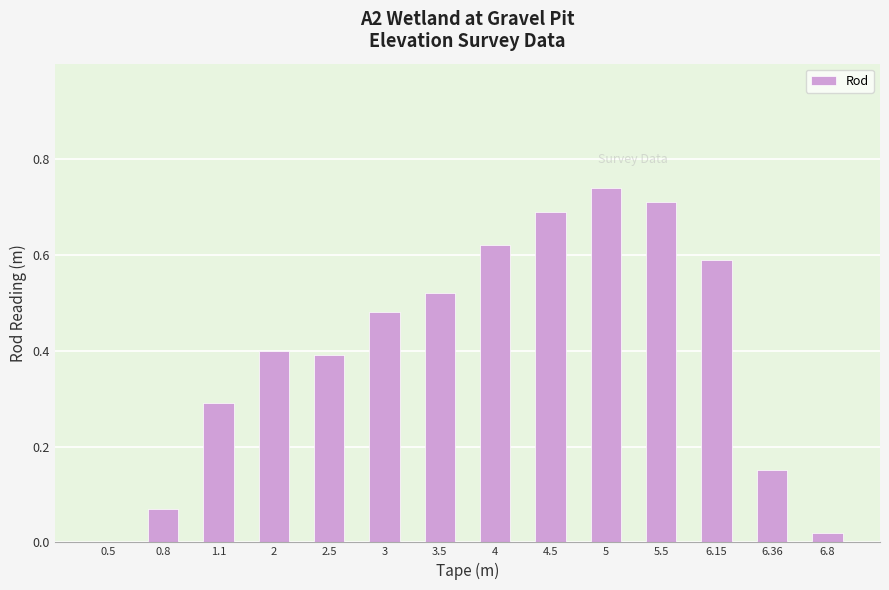

The value at 0.5 is -0.3. True or false?

False